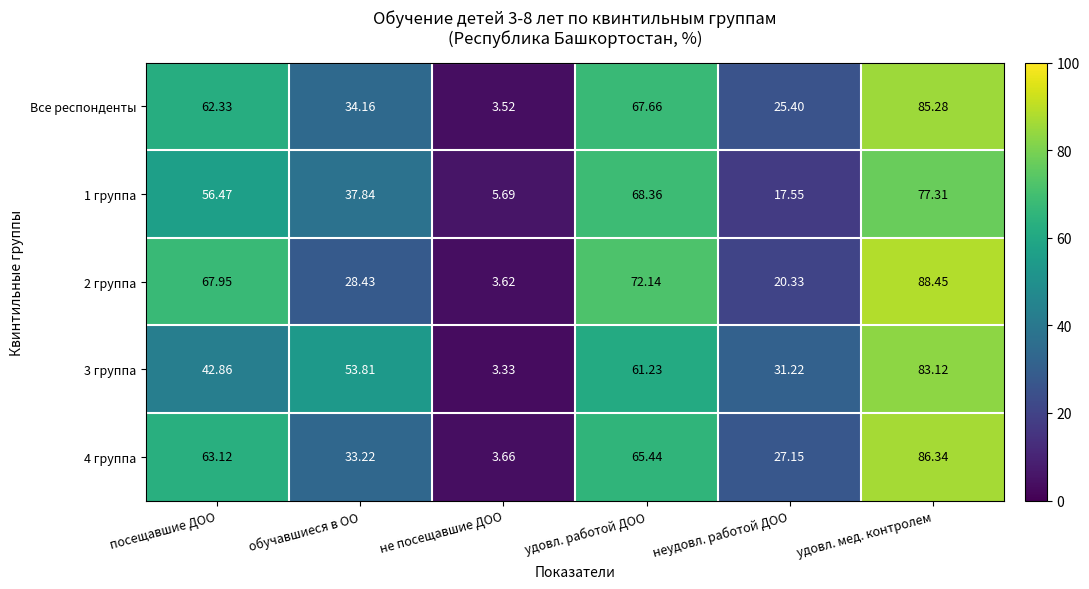

At удовл. работой ДОО, list the series in order from largest to smallest.

2 группа, 1 группа, Все респонденты, 4 группа, 3 группа